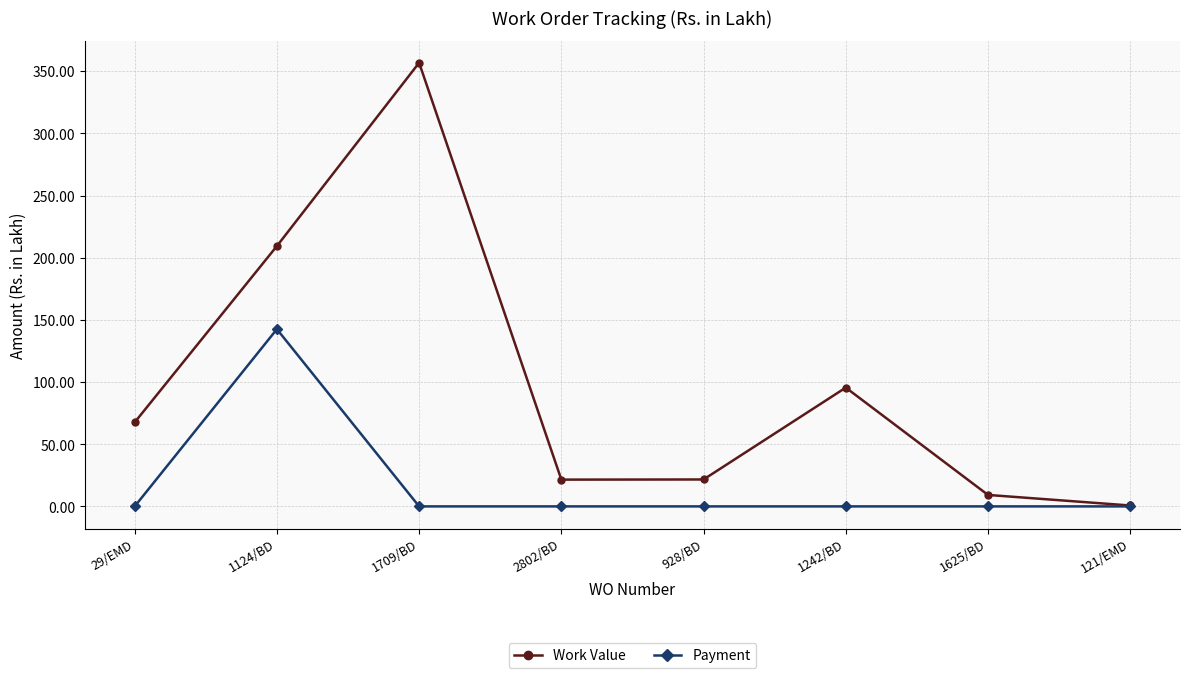

True or false: Work Value has more than 0 points higher than both neighbors.

True